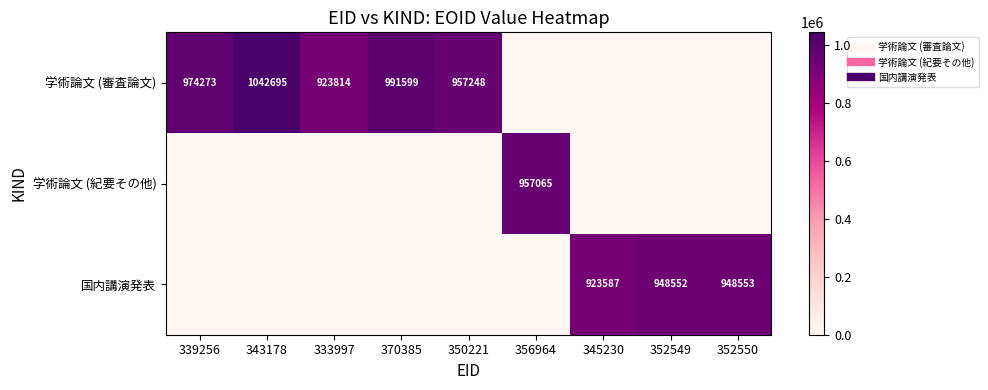

What is the difference between the highest and lowest values at 352549?

948552